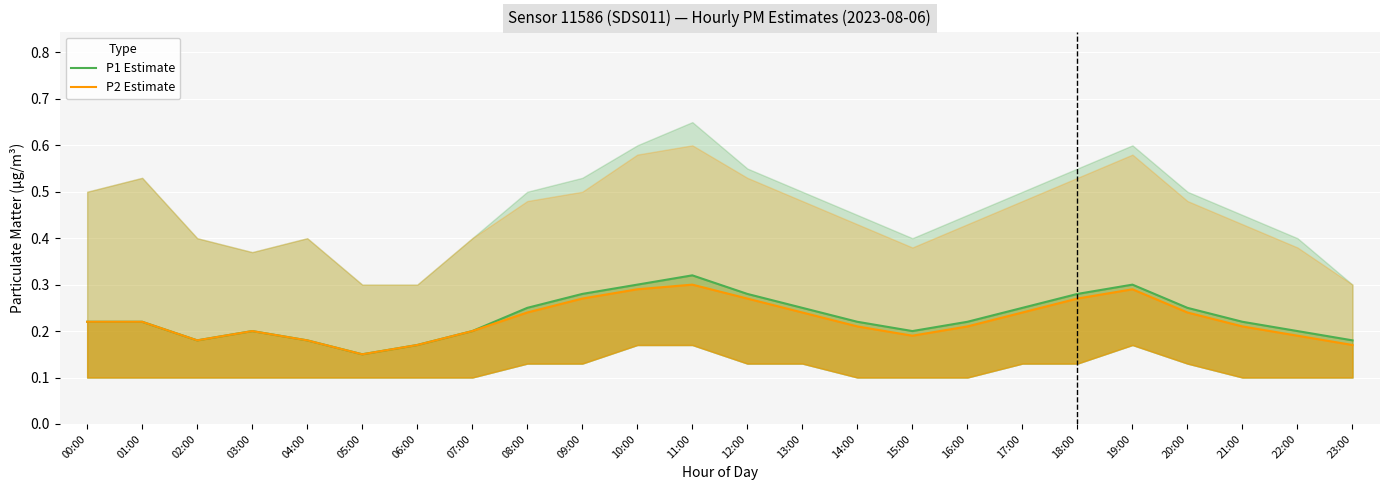

Count the P1 Estimate values in the range 0 to 1.

24